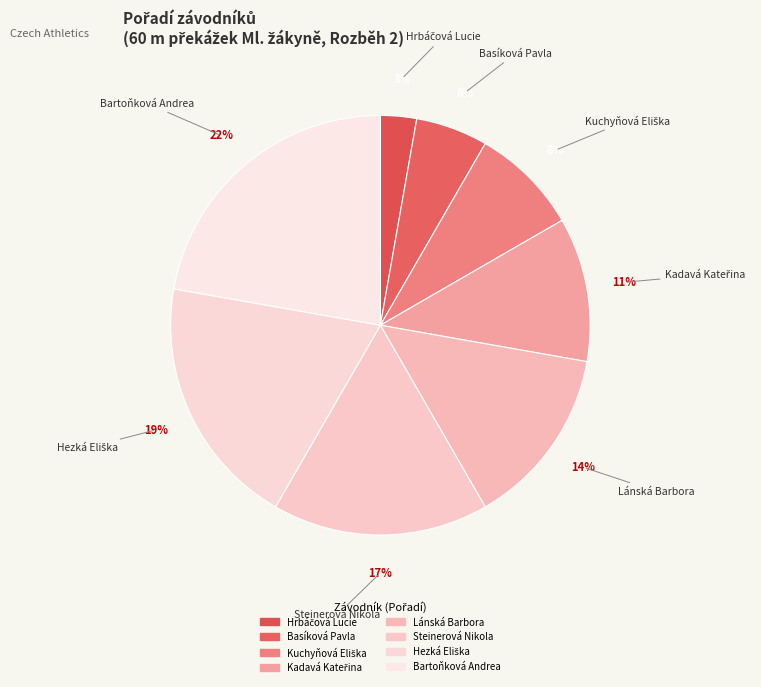

Does any single category account for the majority?

No